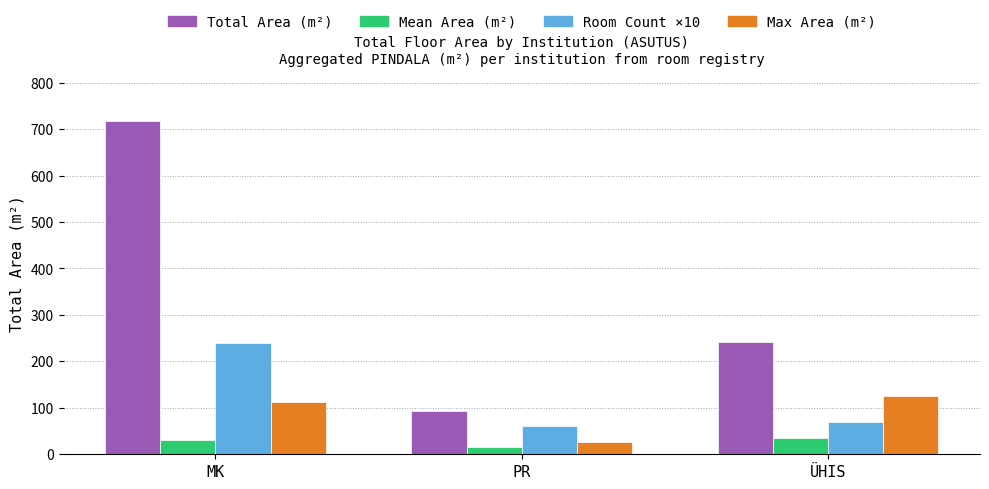

How many data points in Max Area (m²) are less than 112?

1